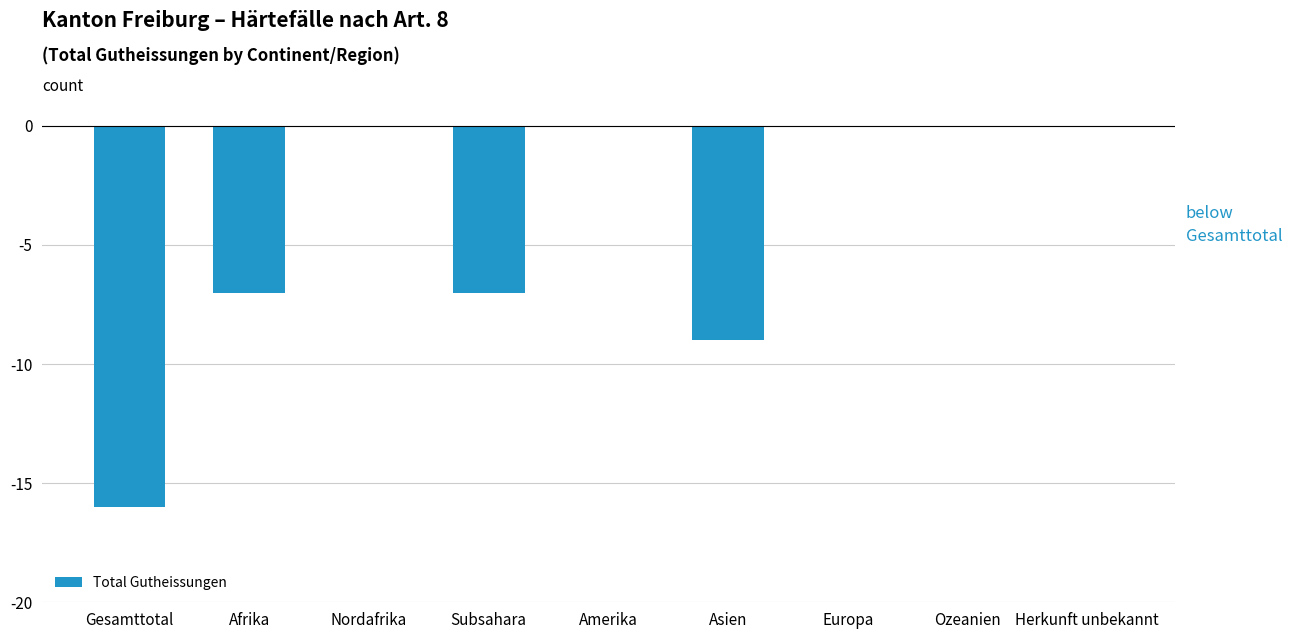

What is the sum of all values?

-39